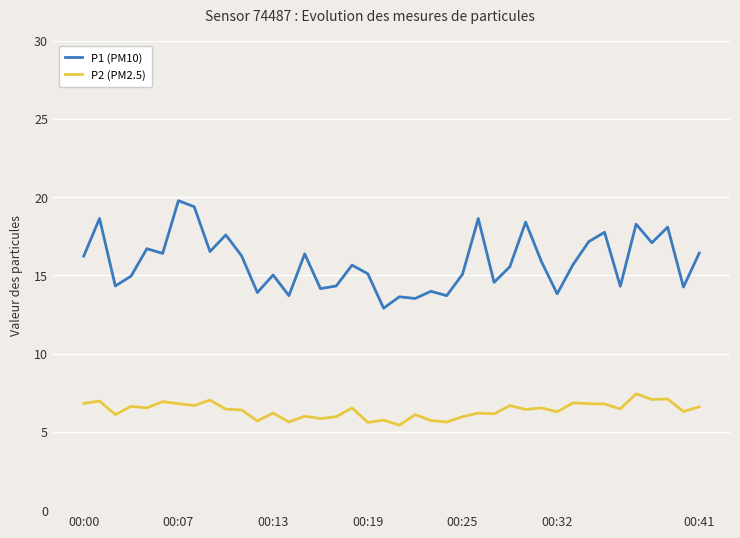

At how many categories does at least one series exceed 10?

40